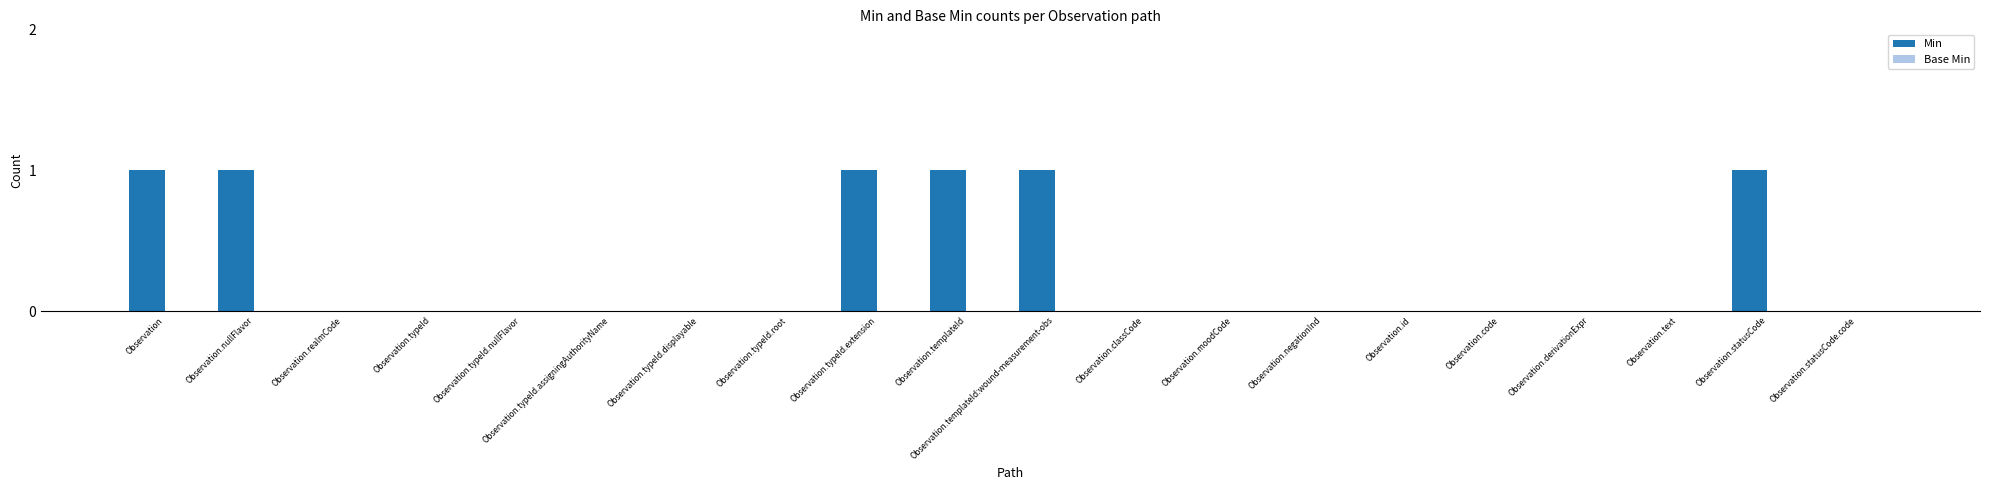

Between Observation.id and Observation.nullFlavor, which is larger?

Observation.nullFlavor